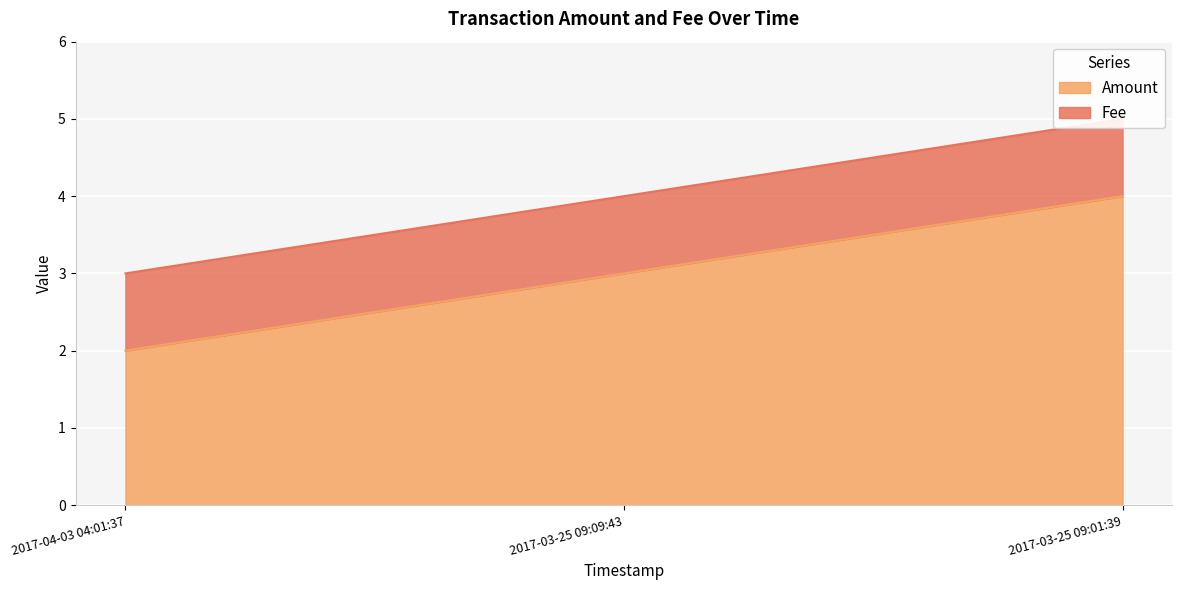

Does the chart display data point markers on the line(s)?

No